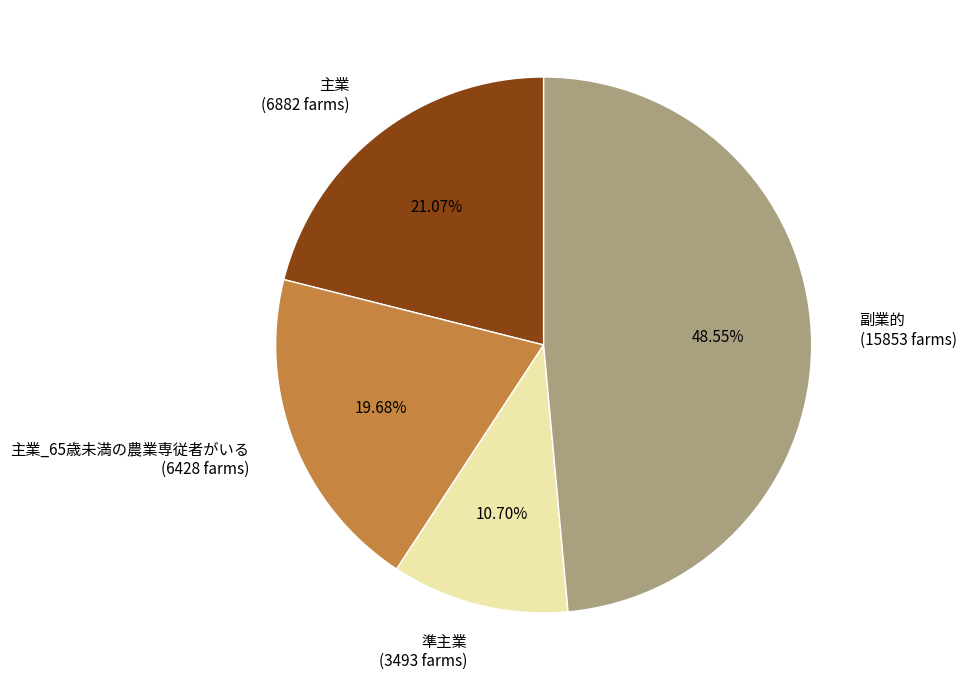

Do 準主業 (3493 farms) and 主業 (6882 farms) together represent more than half of the pie?

No